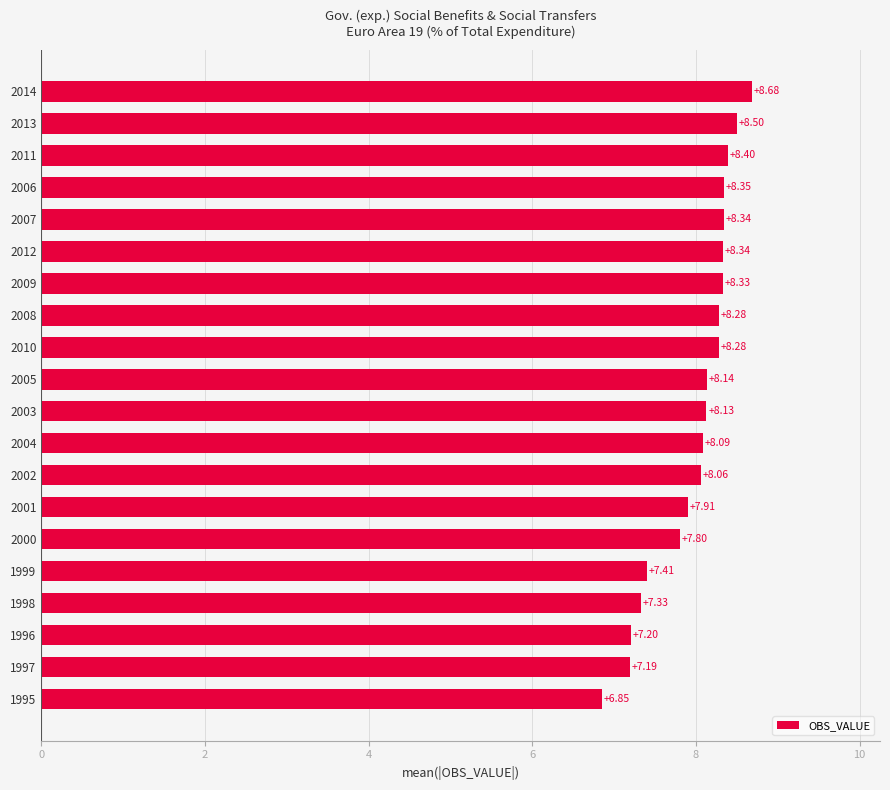

Which has a higher value, 2007 or 2004?

2007